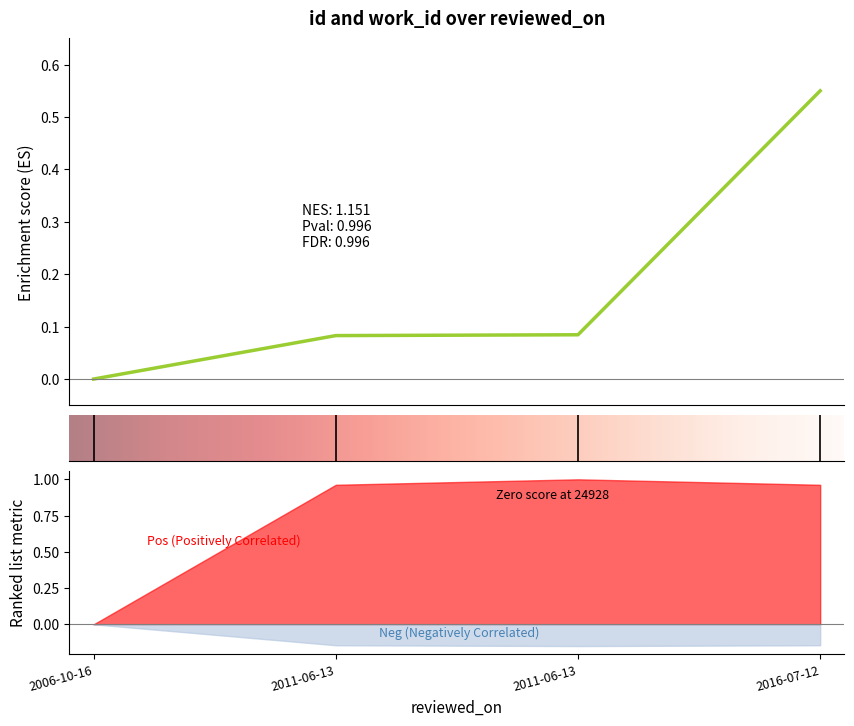

How many lines are shown in the chart?

1